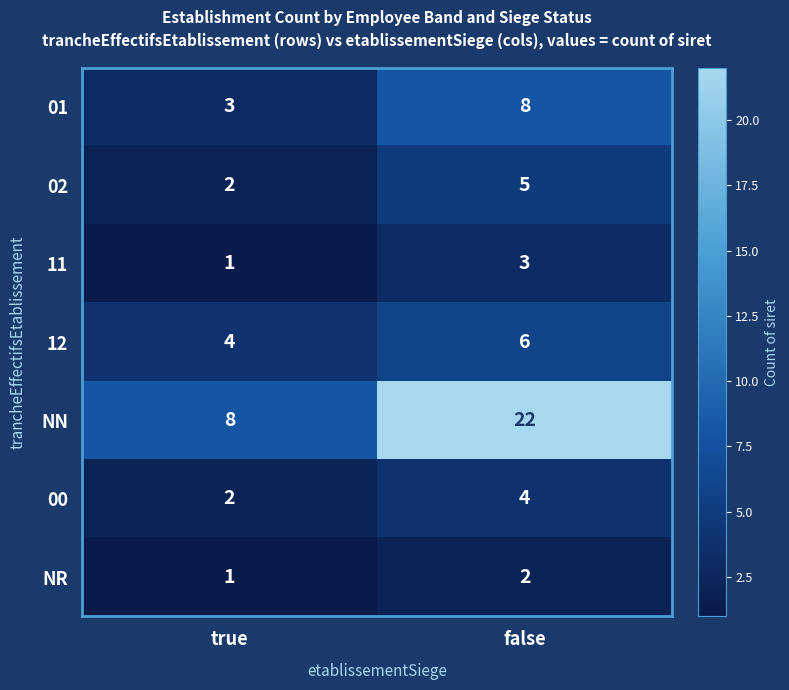

At how many categories does at least one series exceed 10?

1